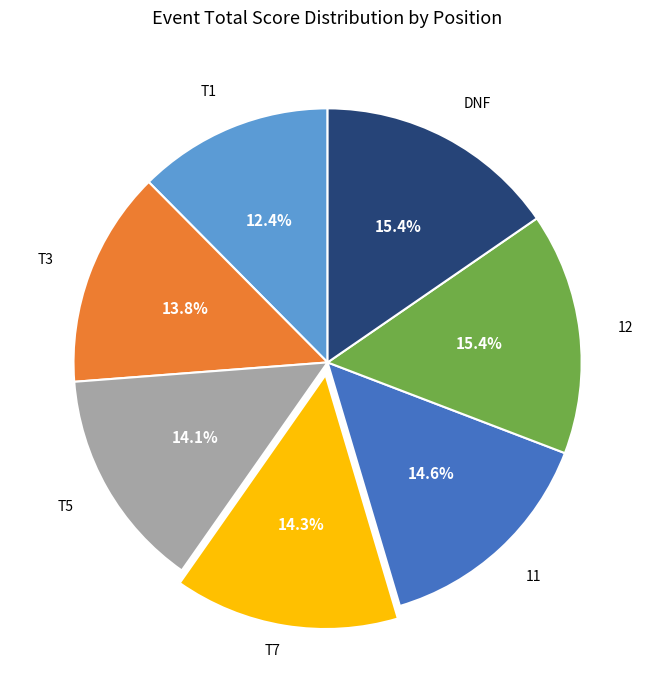

Is there a majority slice in this chart?

No